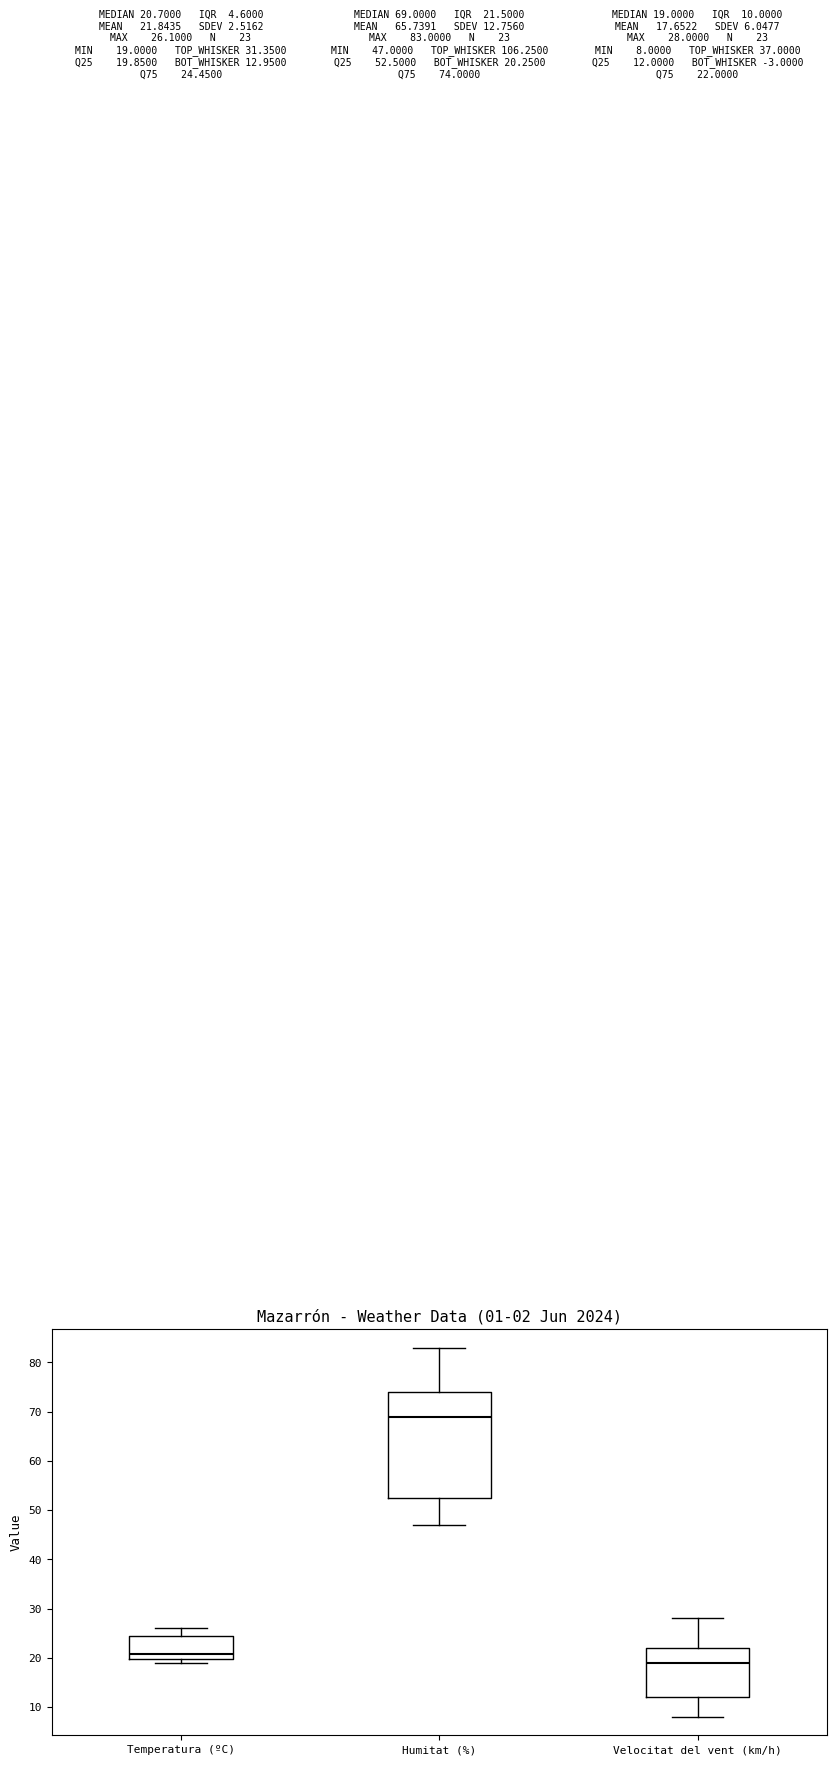

Which box's median line is the highest?

Humitat (%)